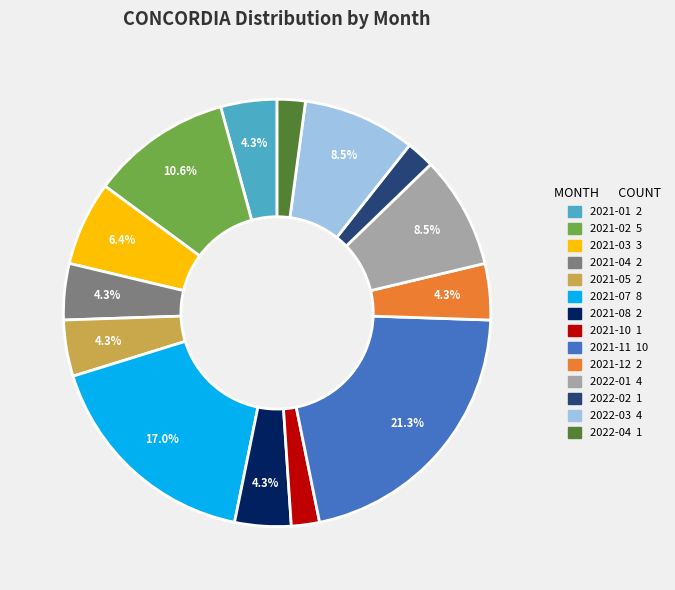

Is there a majority slice in this chart?

No